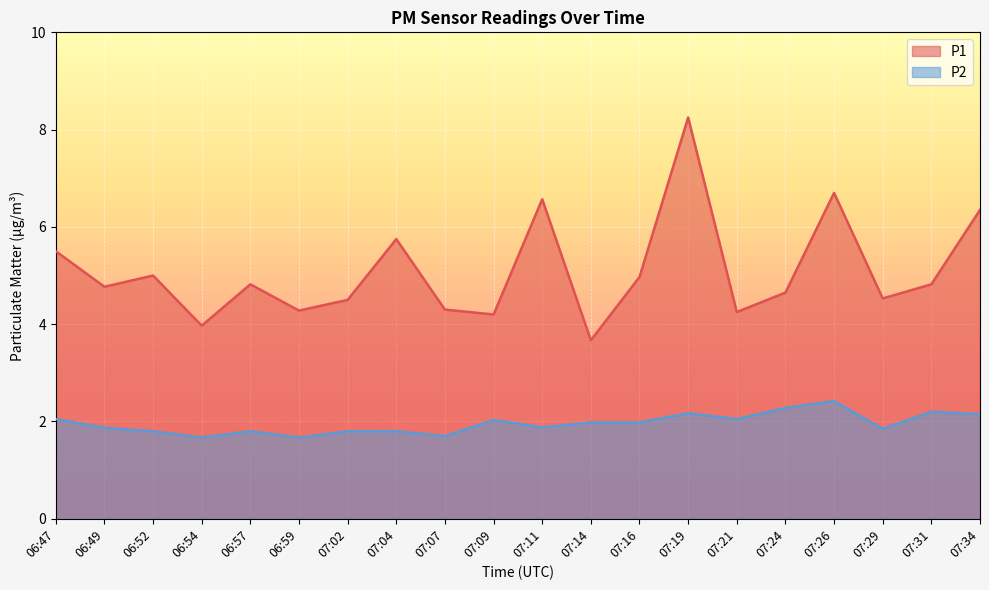

How many data points in P1 are above 4?

18